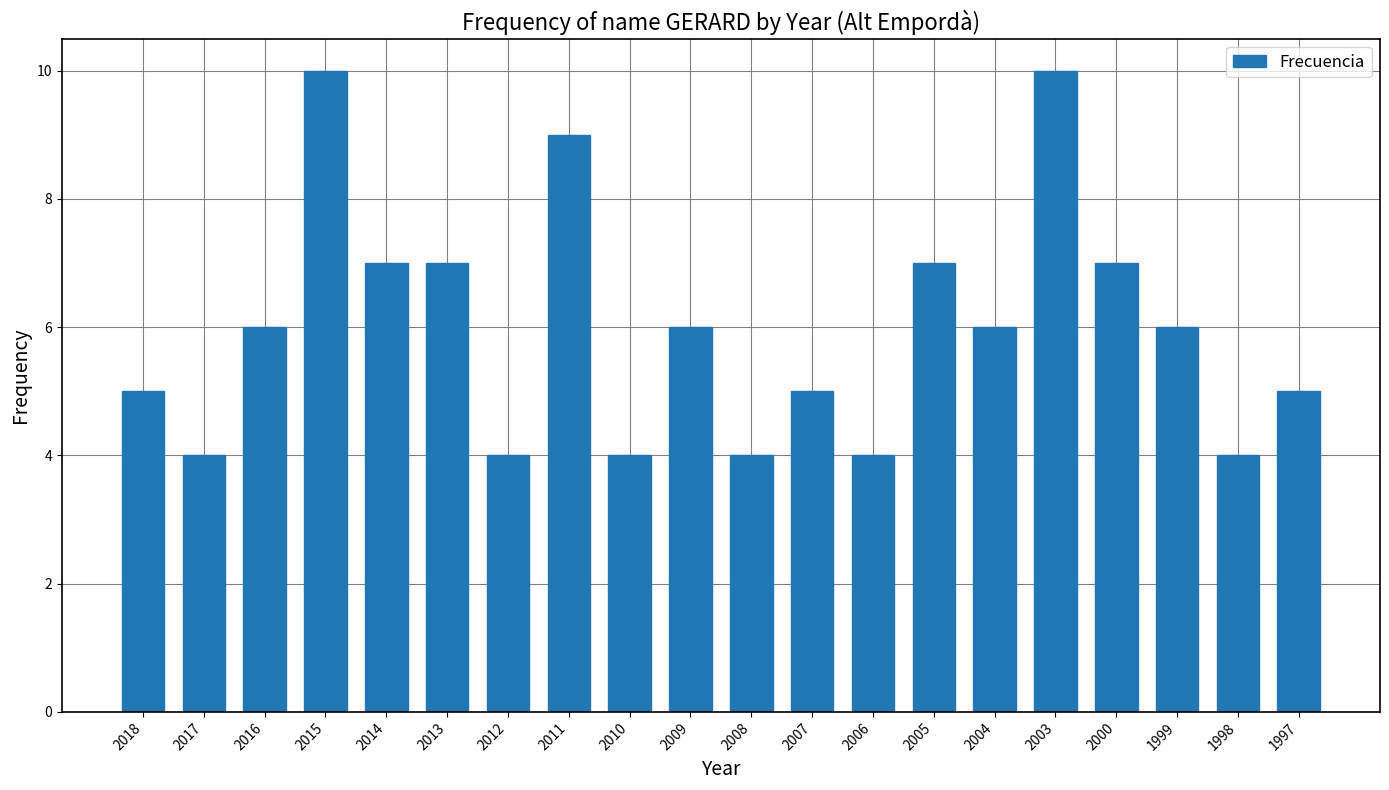

Does the chart contain stacked bars?

No